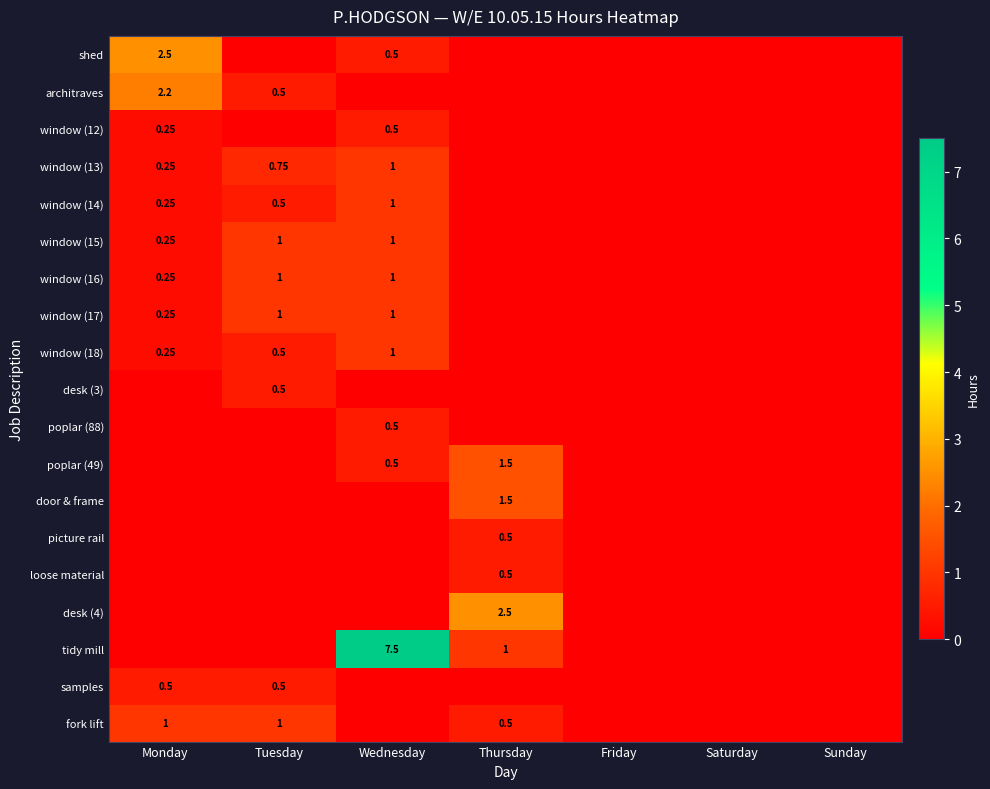

The loose material series shows 0.0 at Tuesday. True or false?

True